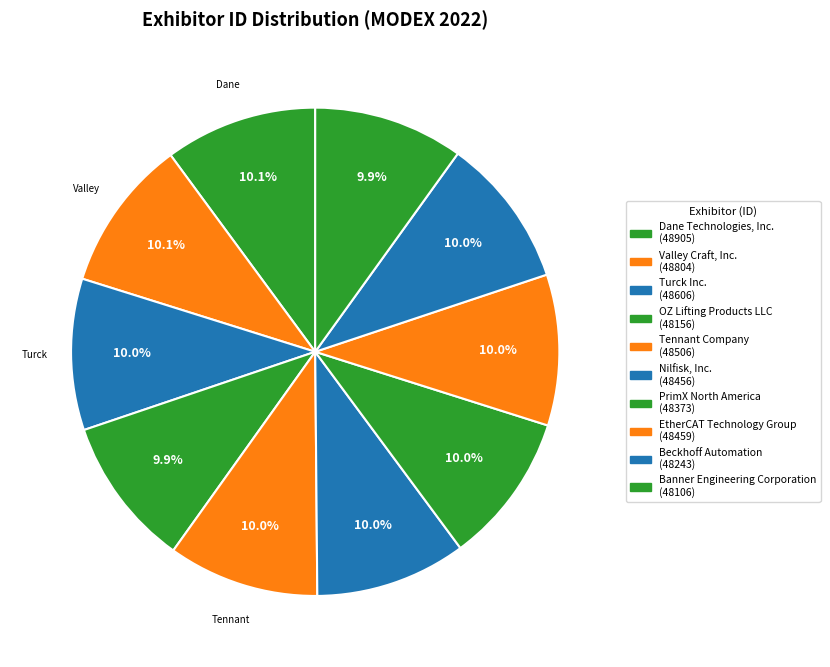

Which has a higher value, OZ Lifting Products LLC or Nilfisk, Inc.?

Nilfisk, Inc.